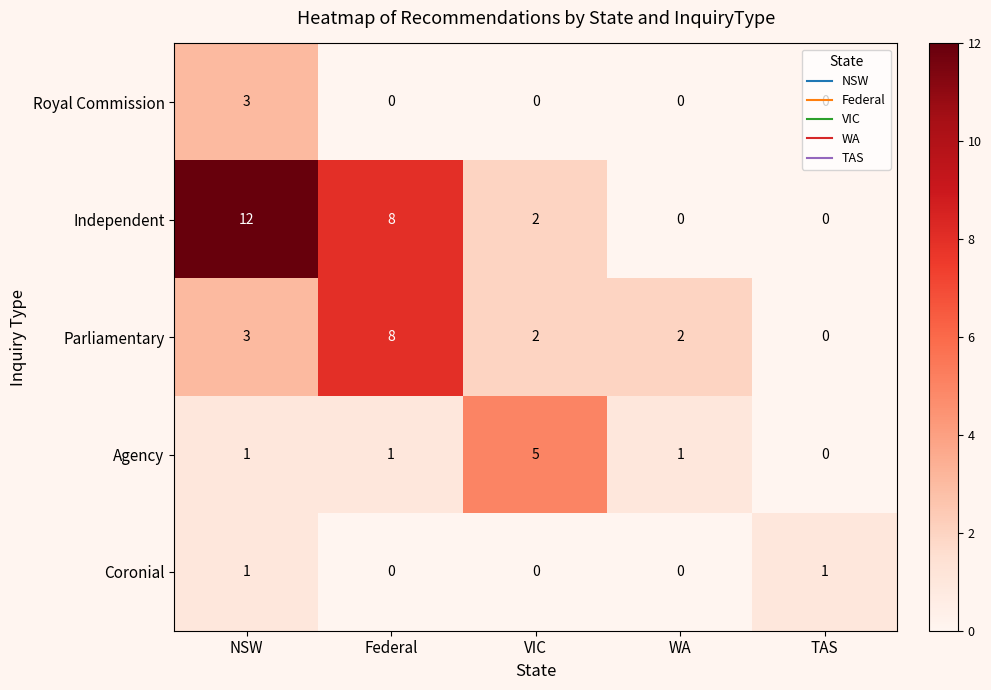

The Coronial series shows 1 at TAS. True or false?

True